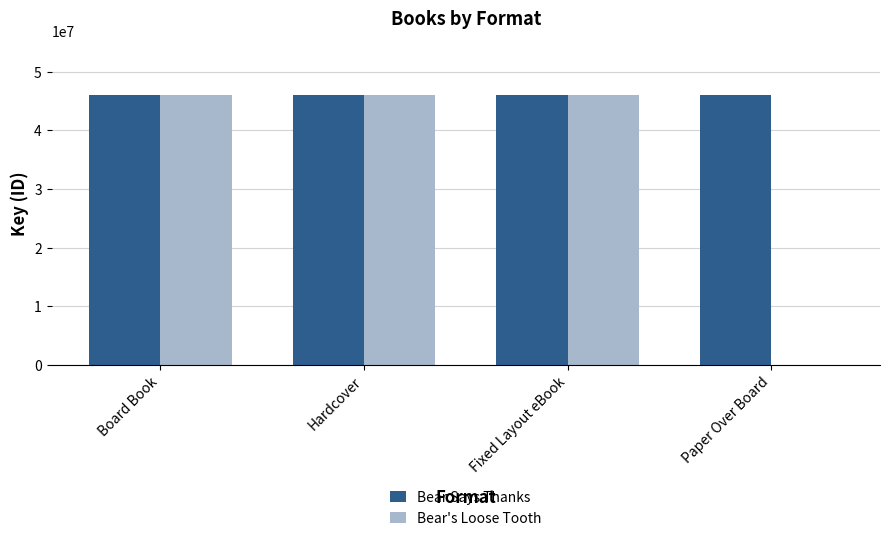

What is the maximum value for Bear Says Thanks?

46031437